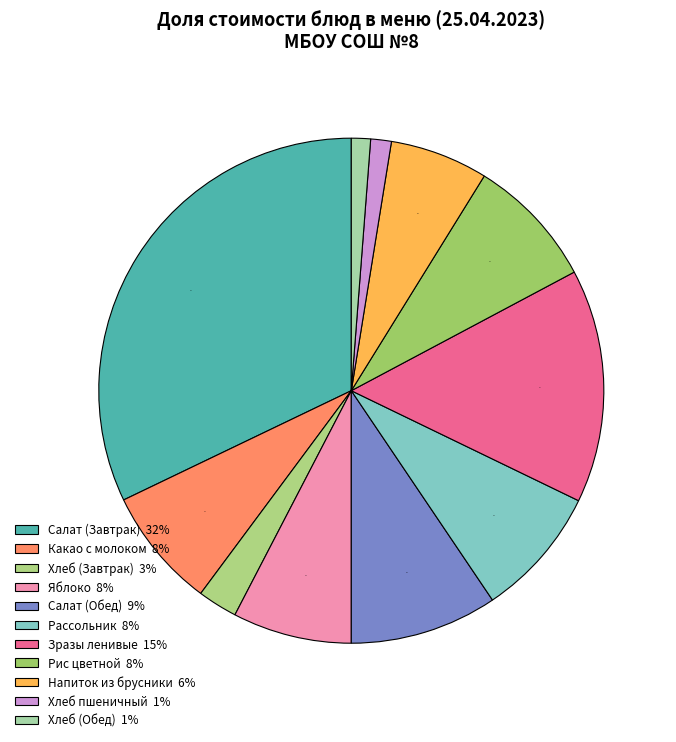

How many segments does this pie chart have?

11